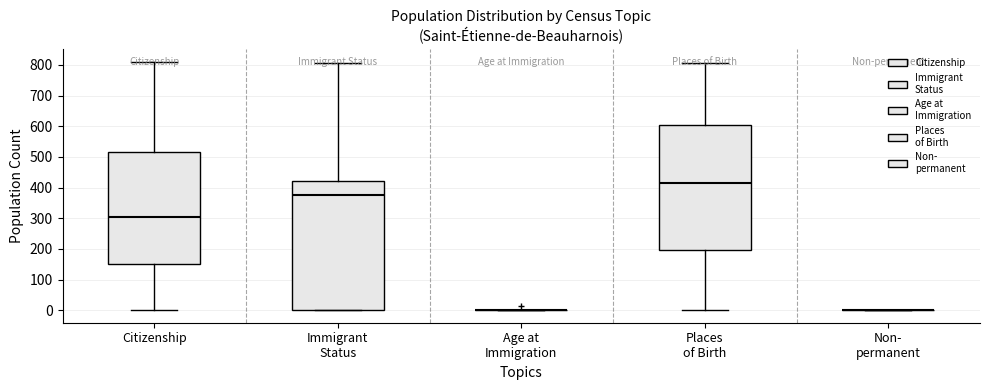

Reading left to right, read every box against the y-axis: the position of its median line, the range the box covers, and the ends of its whiskers. The values are not printed on the chart, so give them approximately, as read against the axis.

Citizenship: median 310, box 150 to 520, whiskers 0 to 810
Immigrant Status: median 380, box 0 to 420, whiskers 0 to 810
Age at Immigration: box collapsed to a line at 0, whiskers 0 to 0
Places of Birth: median 420, box 200 to 610, whiskers 0 to 810
Non- permanent: box collapsed to a line at 0, whiskers 0 to 0